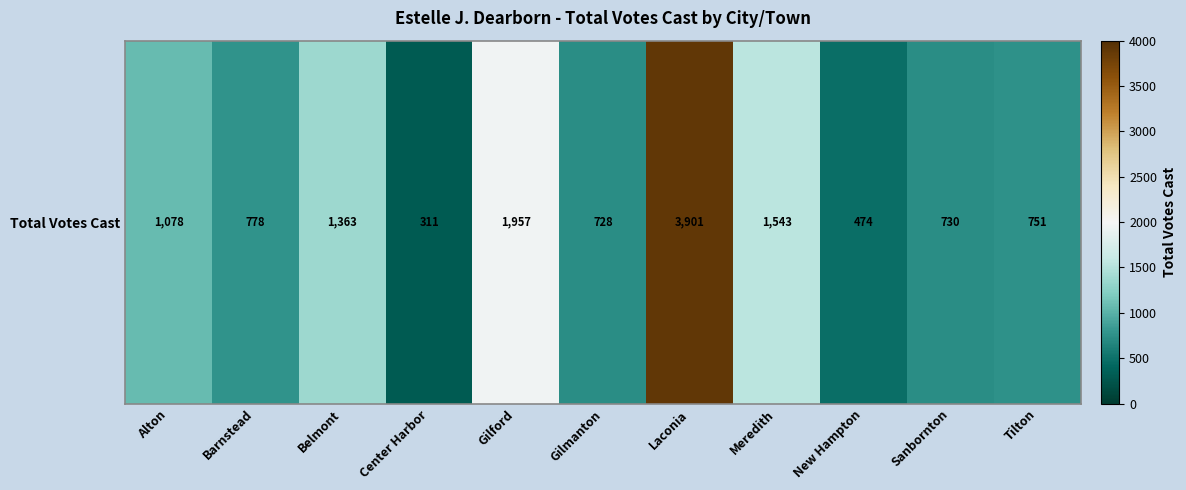

Rank the categories by value from highest to lowest.

Laconia, Gilford, Meredith, Belmont, Alton, Barnstead, Tilton, Sanbornton, Gilmanton, New Hampton, Center Harbor